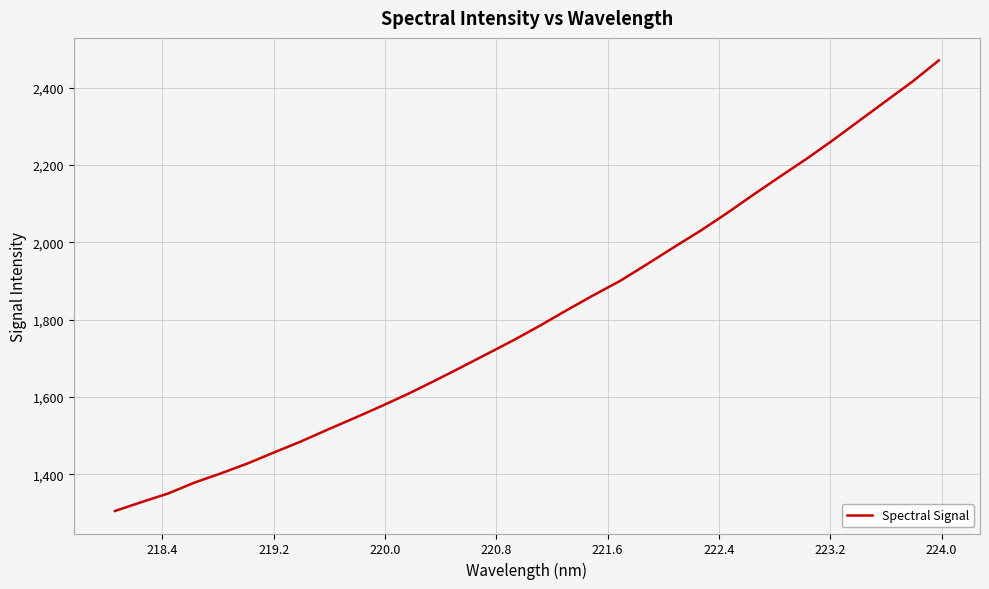

What is the smallest value displayed?

1305.4